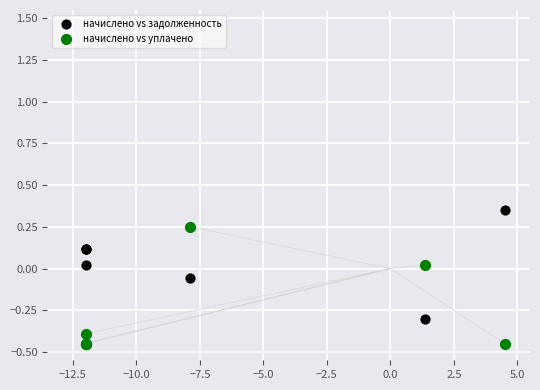

What is the X range (max minus min) for the scatter plot?

16.5